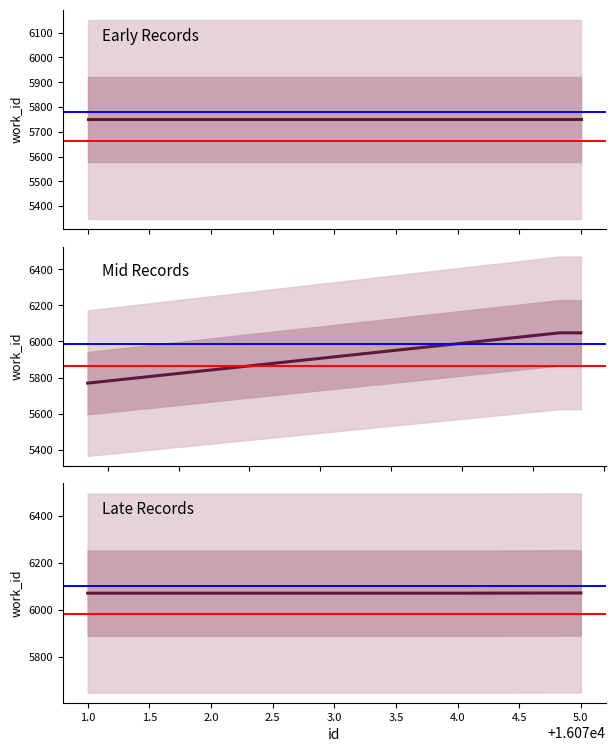

What is the average value?

5940